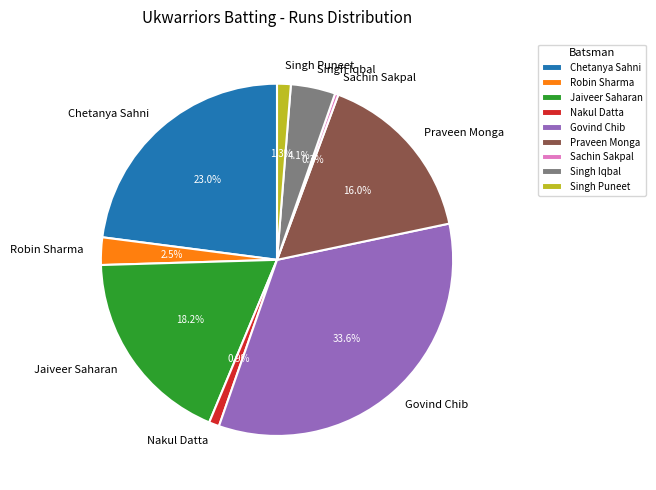

What portion of the pie excludes Sachin Sakpal?

99.7%